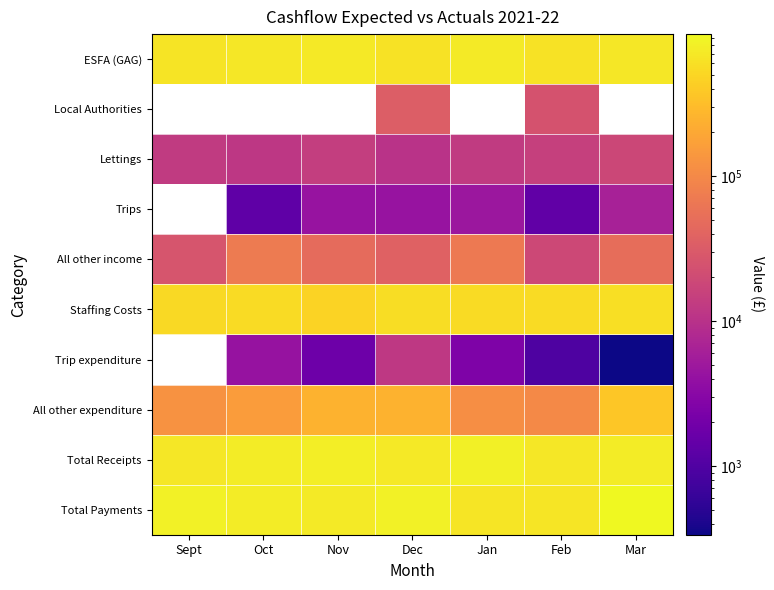

What is the greatest value displayed?

952843.0